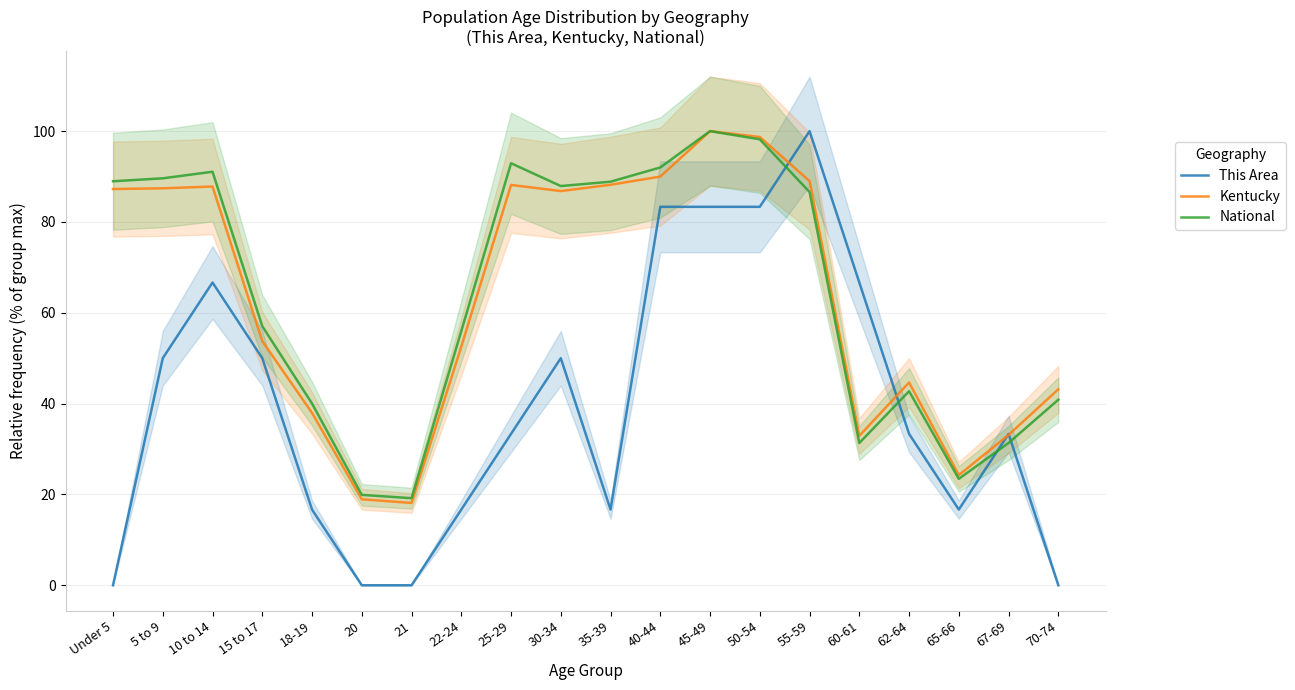

Between 22-24 and 30-34, which series saw the biggest shift?

Kentucky